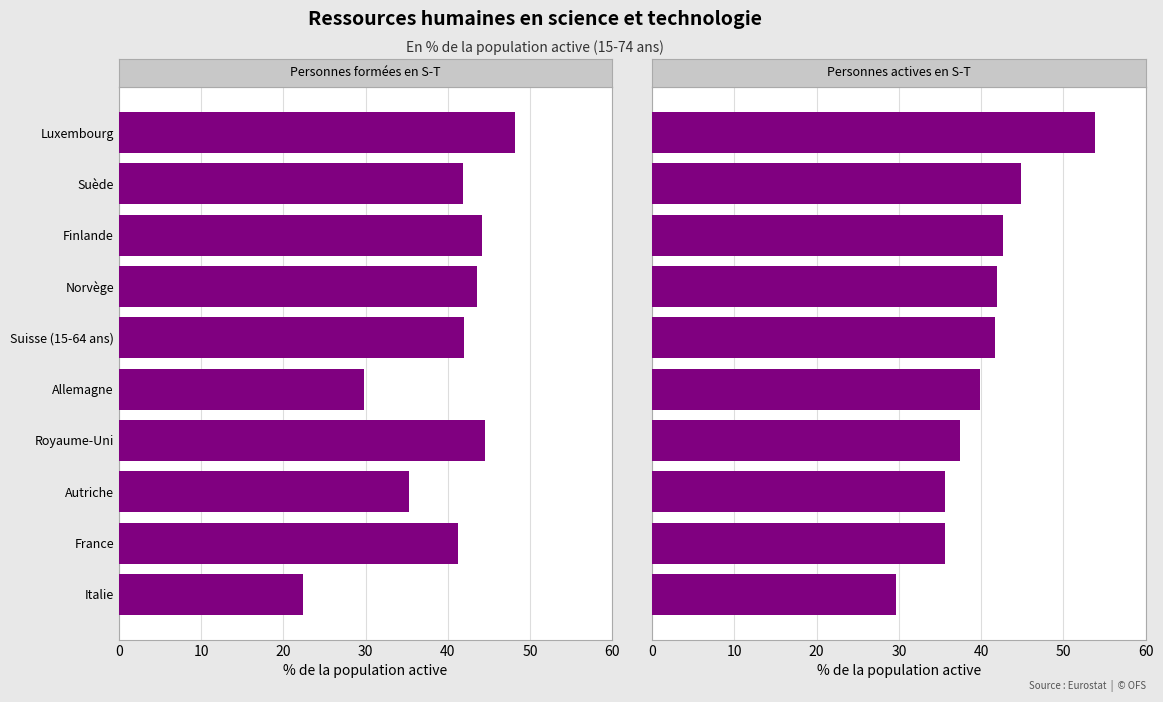

True or false: Personnes formées en S-T has a value of 48.2 at Luxembourg.

True